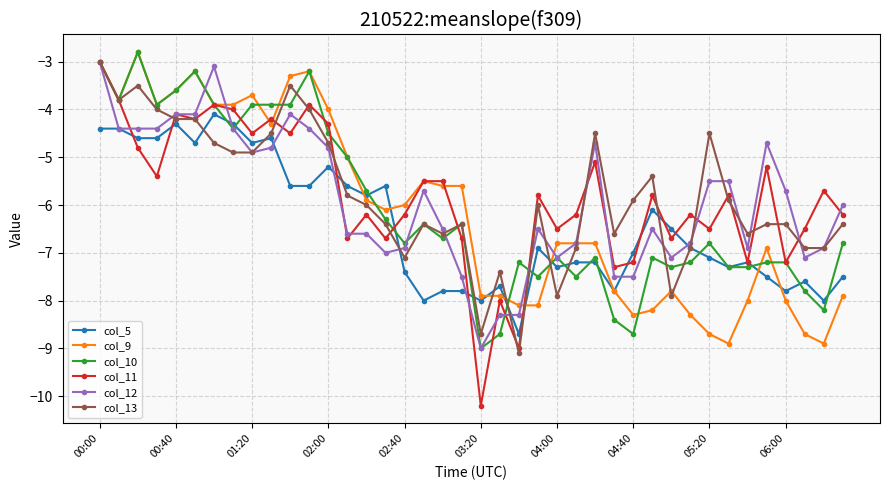

What is the smallest value displayed?

-10.2